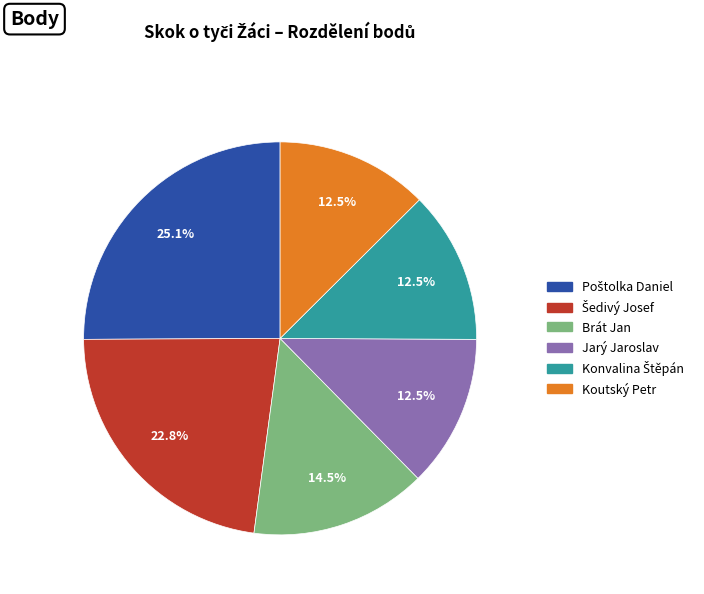

The Koutský Petr slice represents 1% of the pie. True or false?

False